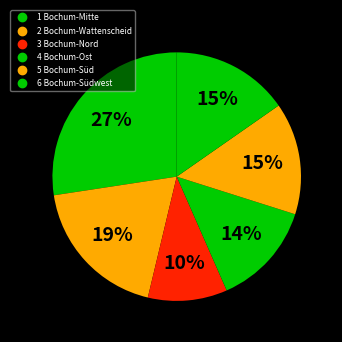

How many slices are in this pie chart?

6